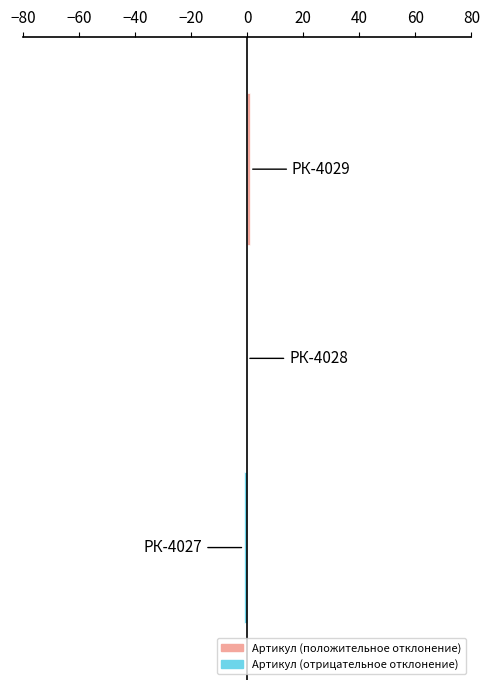

What is the greatest value displayed?

1